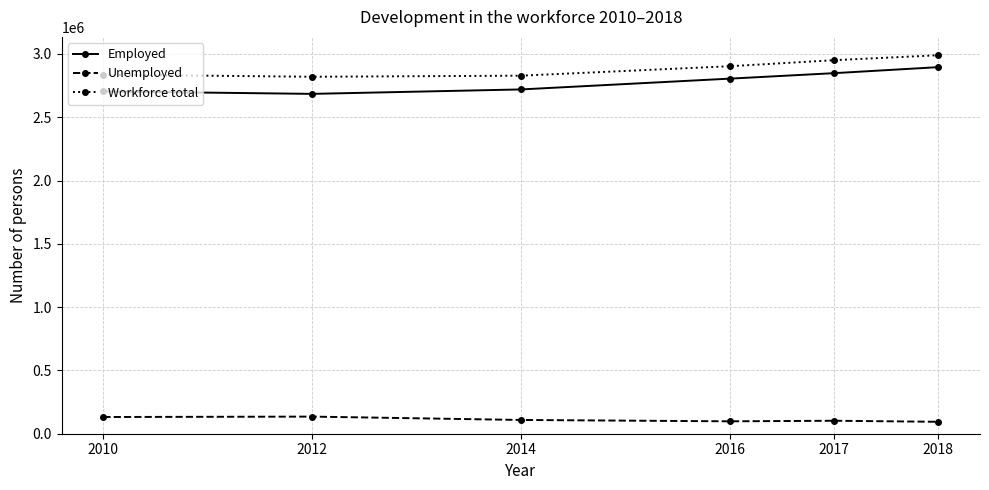

At how many categories does at least one series exceed 847326?

6